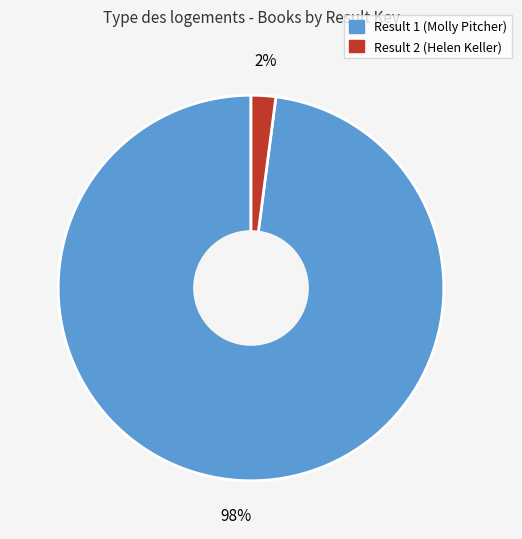

To the nearest percent, what is the difference between the largest and smallest slice percentages?

96%